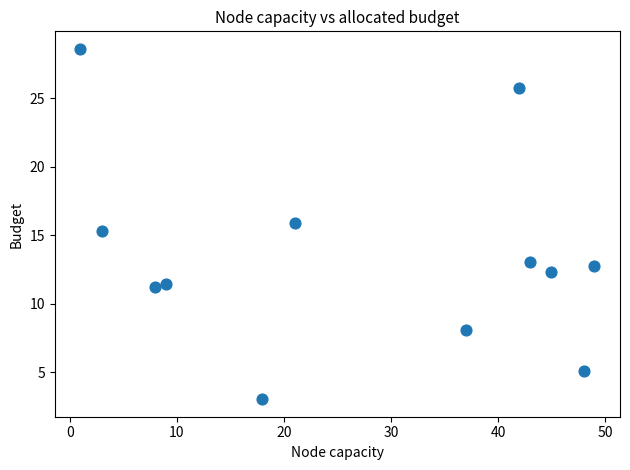

What Y value in the scatter plot is closest to 15?

15.3